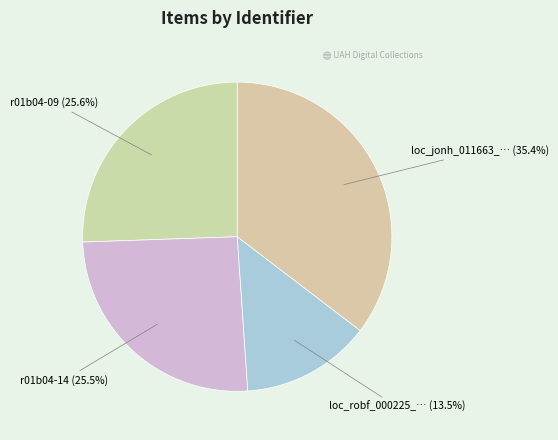

Count the number of slices in the pie.

4